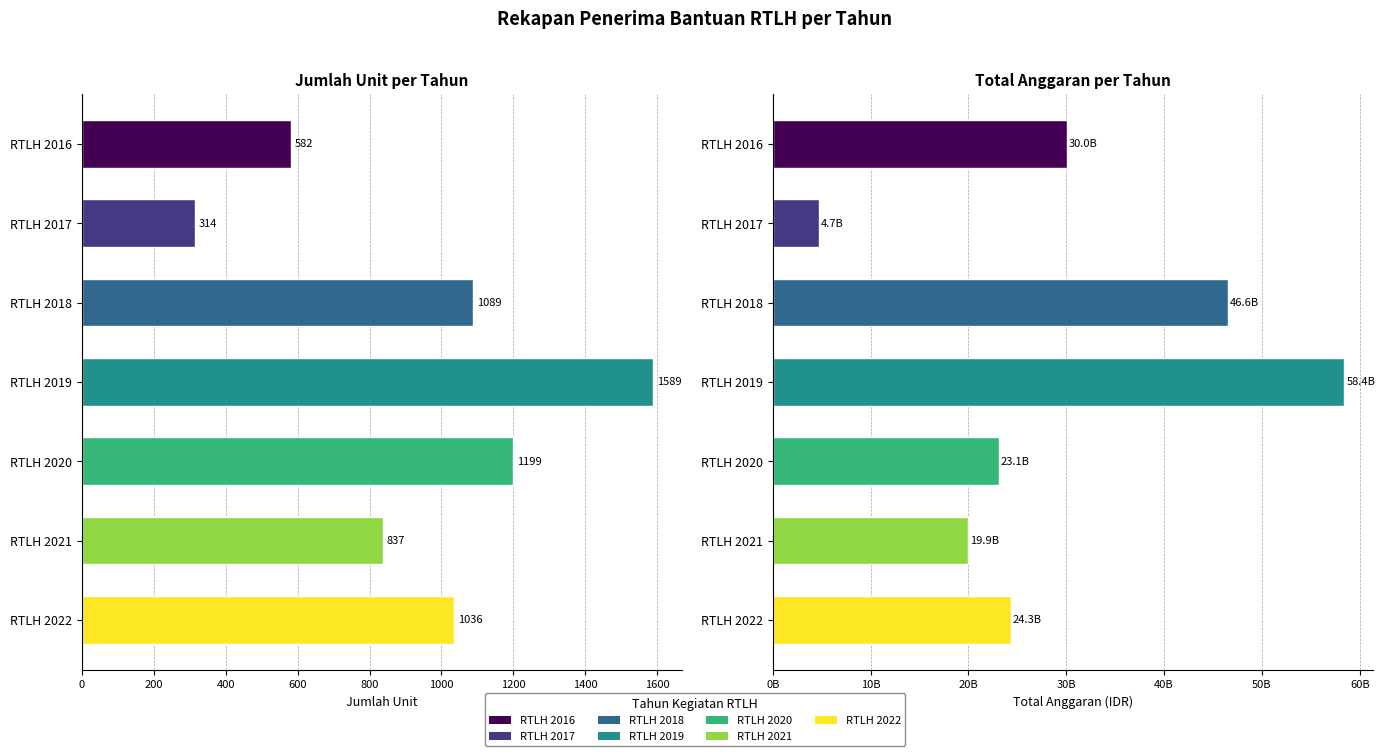

Is it true that JUMLAH UNIT equals 582 at RTLH 2016?

True